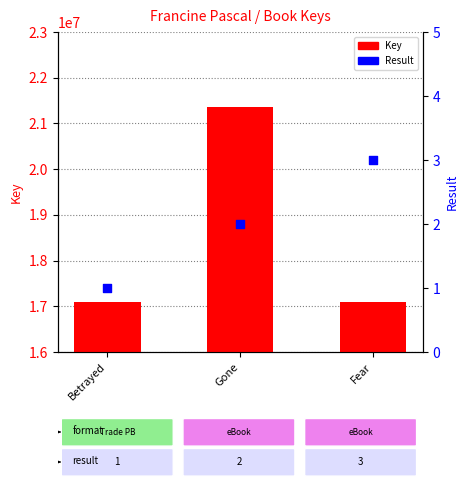

Which series has the largest total across all categories?

Key